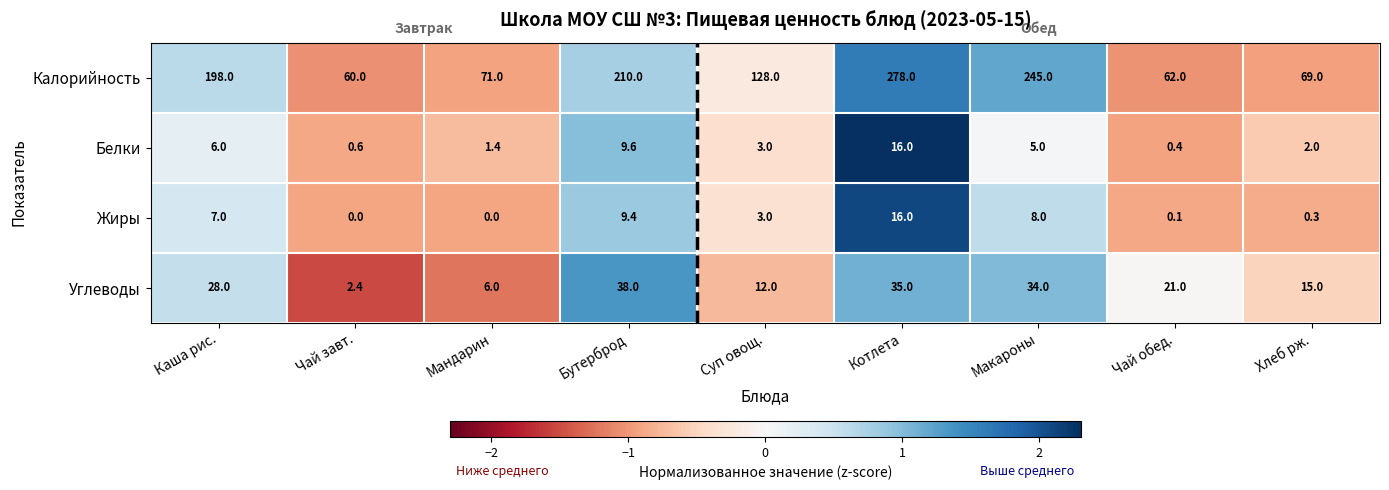

What is the difference between the highest and lowest values at Бутерброд?

200.6